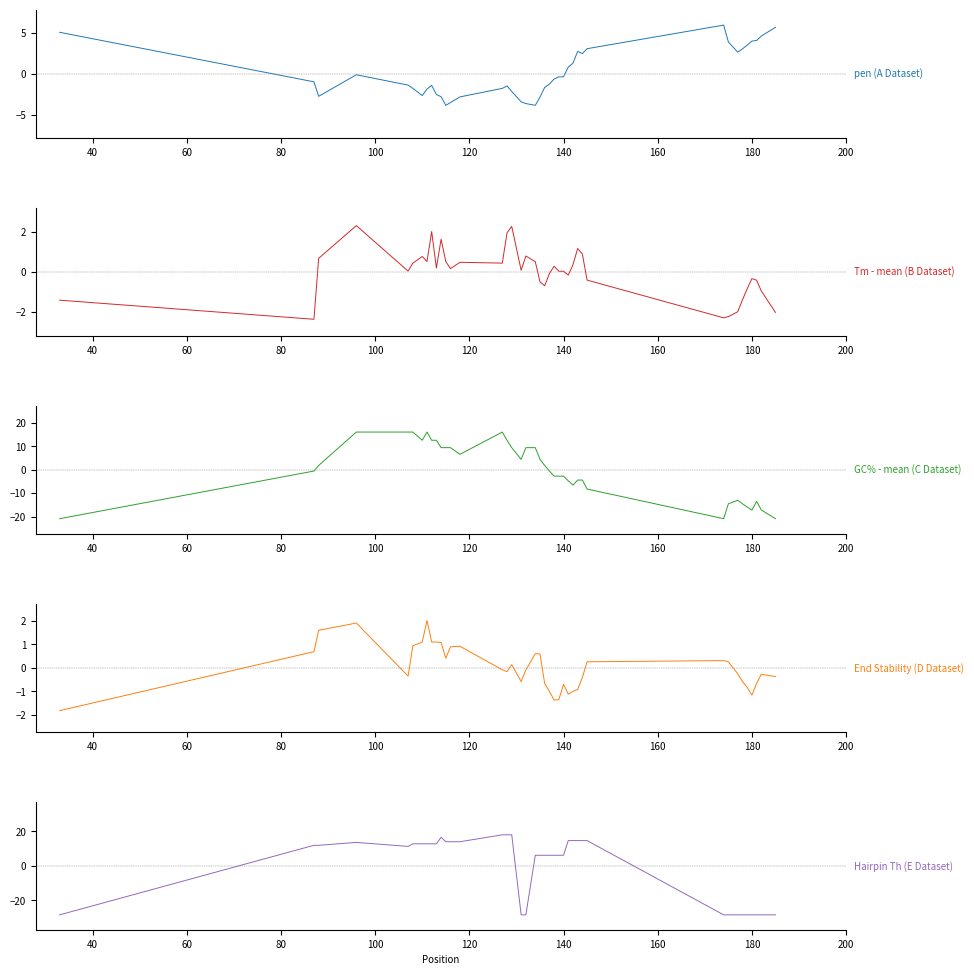

Which series has the largest total across all categories?

GC% - mean (C Dataset)